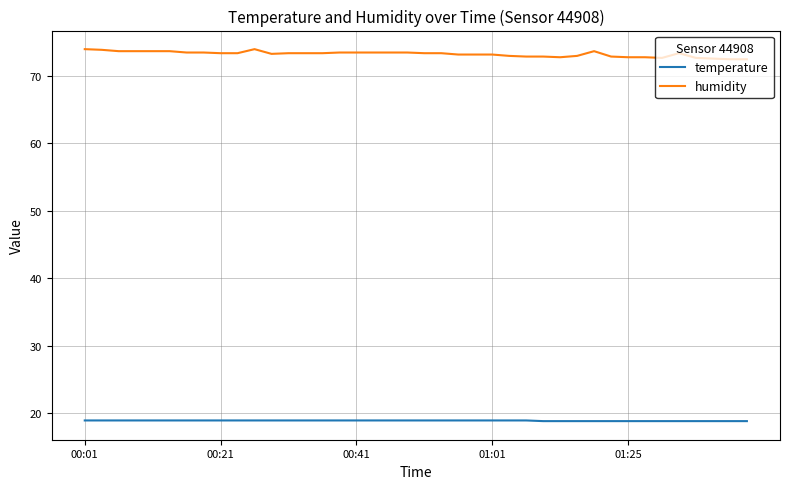

What is the maximum value shown in the chart?

74.0